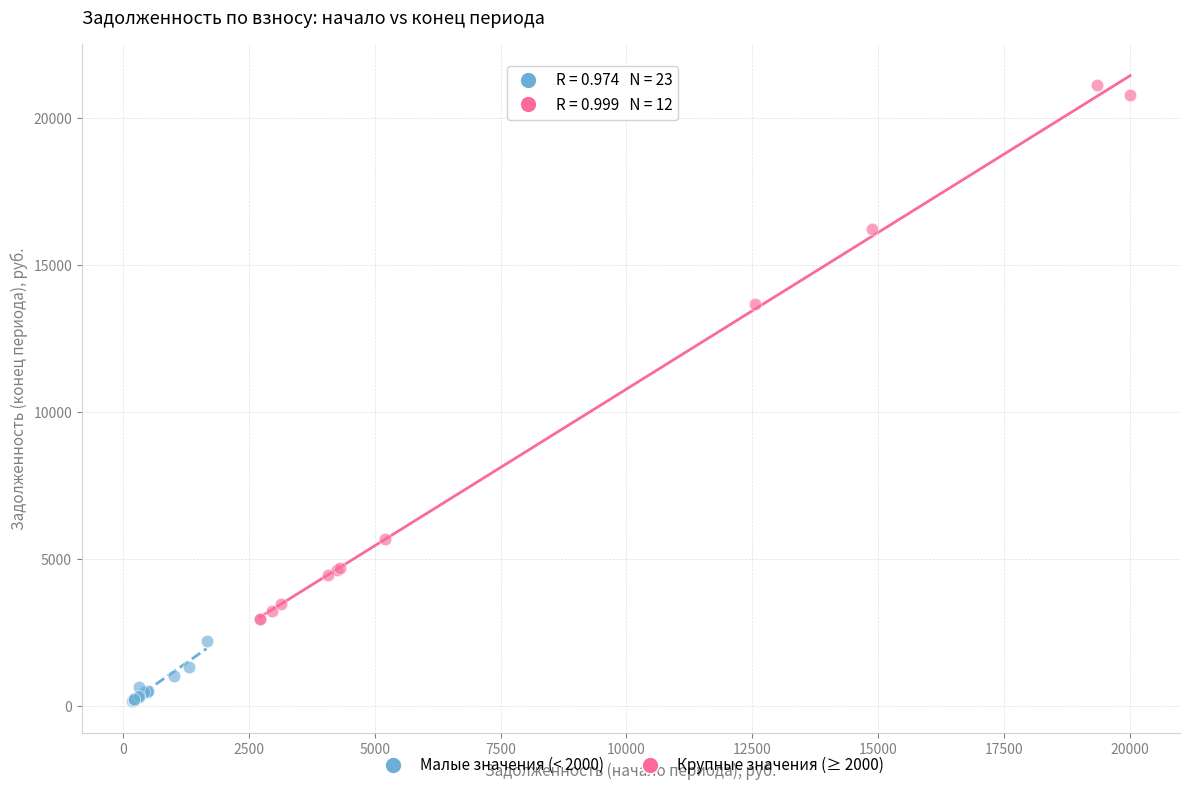

Which series reaches the minimum Y coordinate?

Малые значения (< 2000)